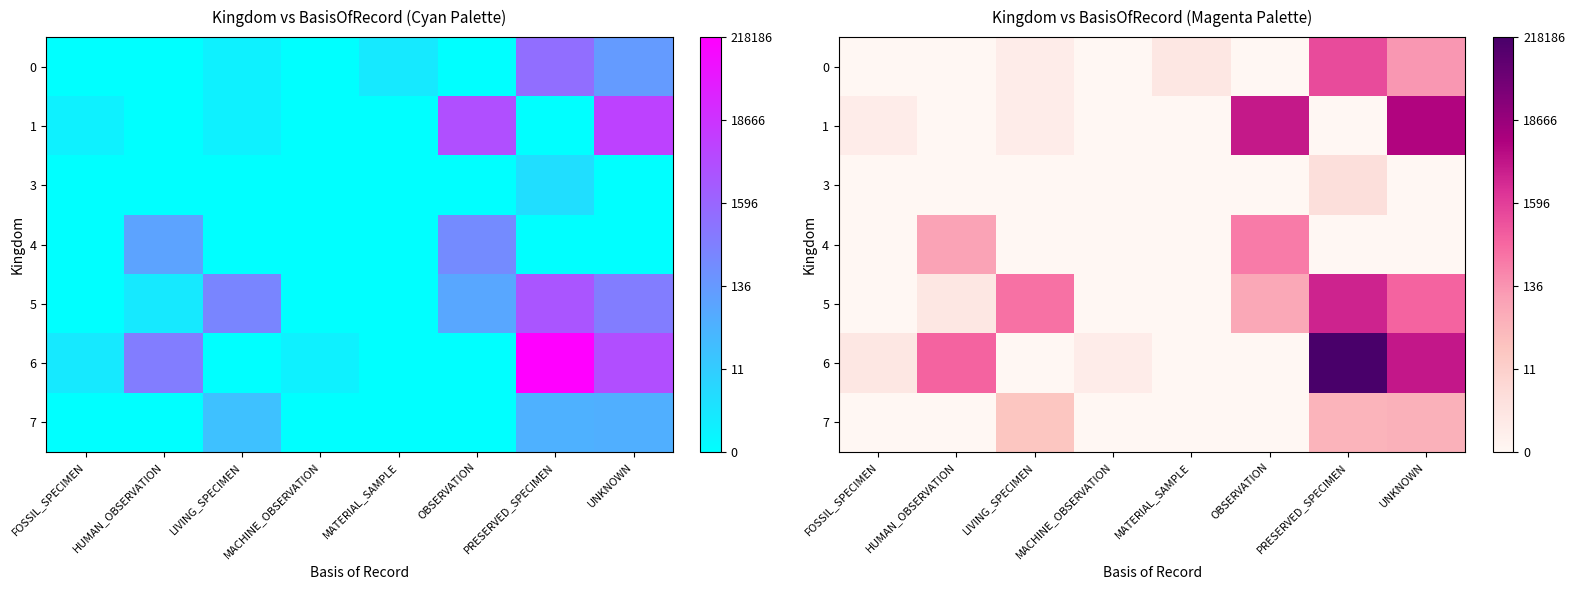

How many positive values does the 1 series have?

4